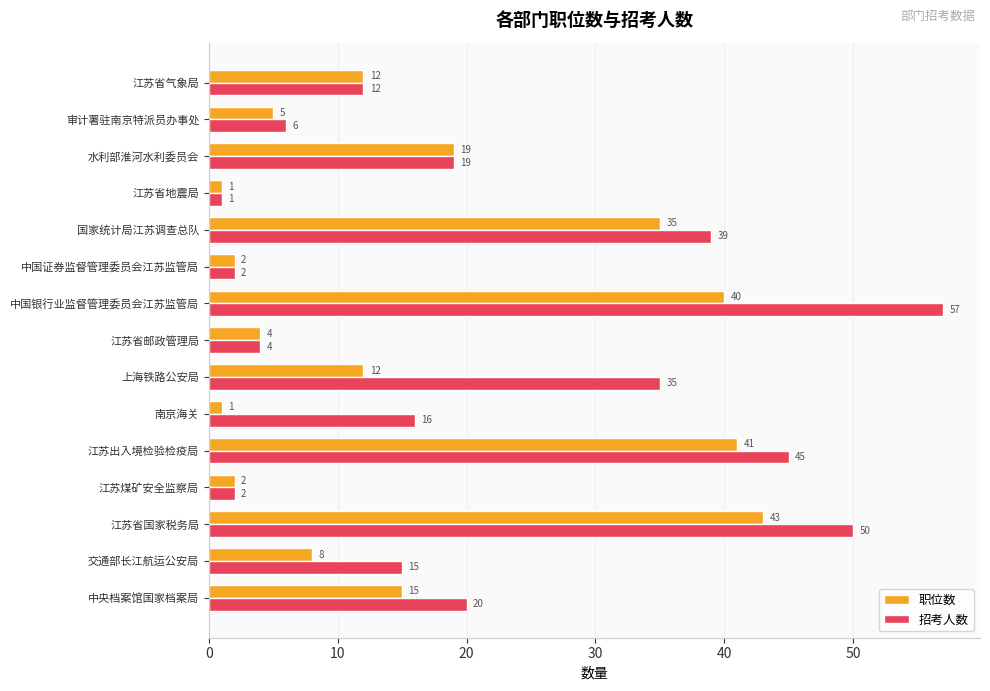

What is the difference between the second highest and minimum values in the 招考人数 series?

49